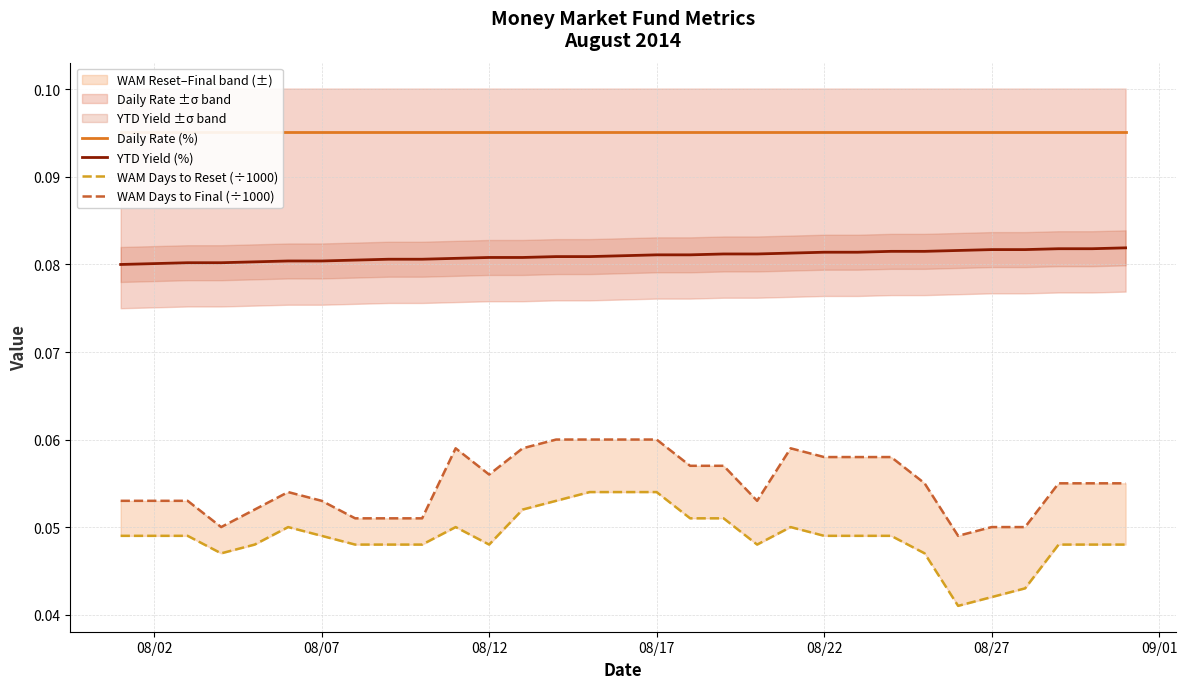

Which series has the largest total across all categories?

Daily Rate (%)